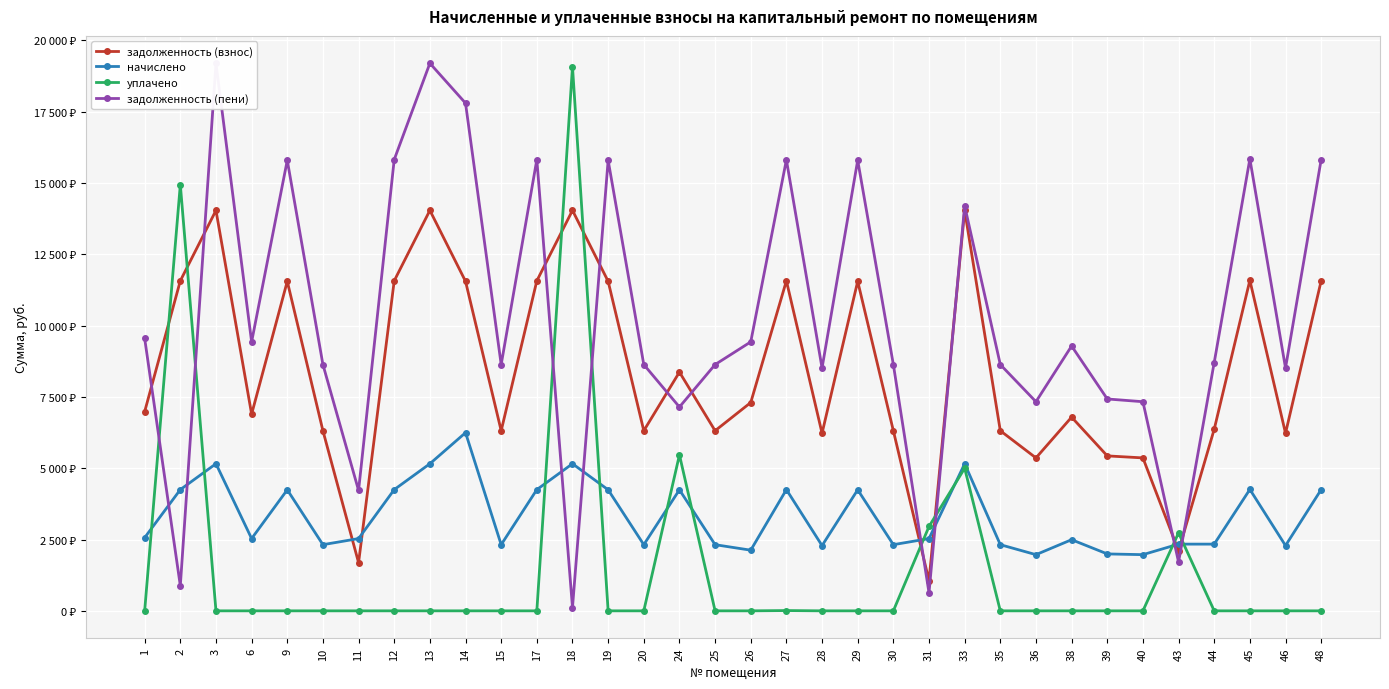

Is the value of уплачено at 31 greater than the value of начислено at 12?

No